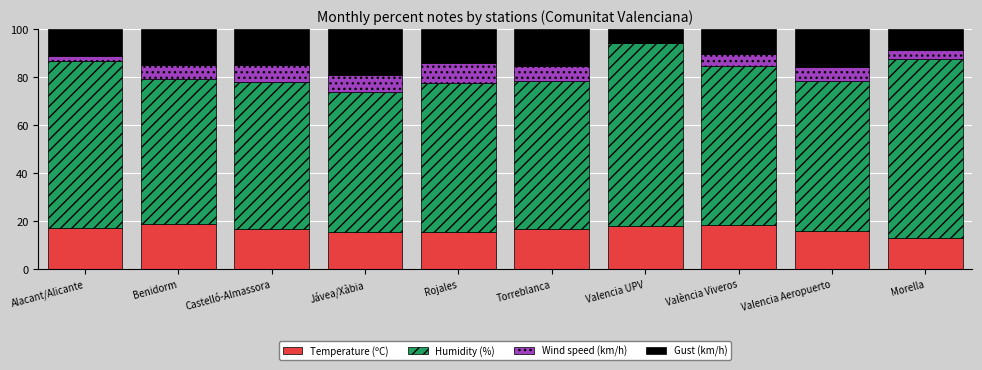

What is the maximum value for Temperature (ºC)?

18.7